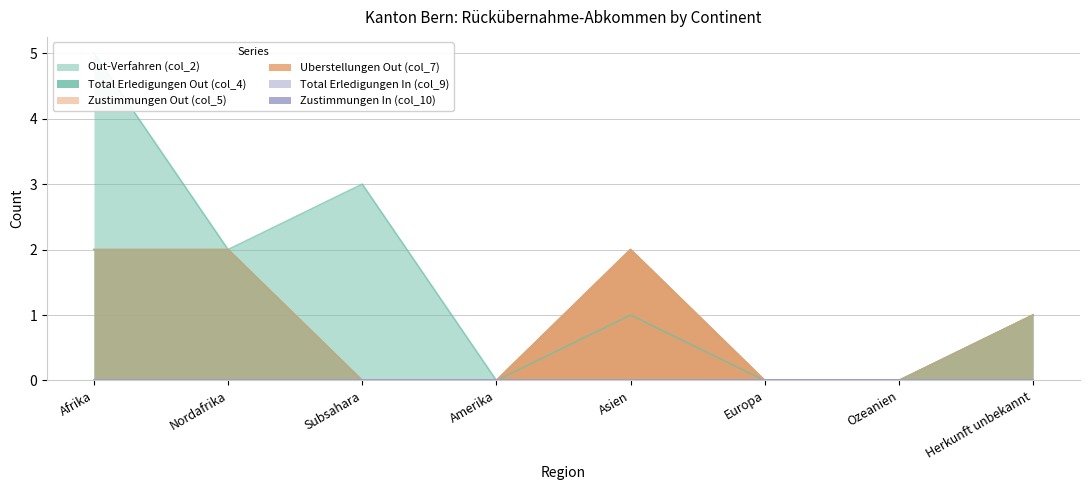

What is the total value across all series at Subsahara?

3